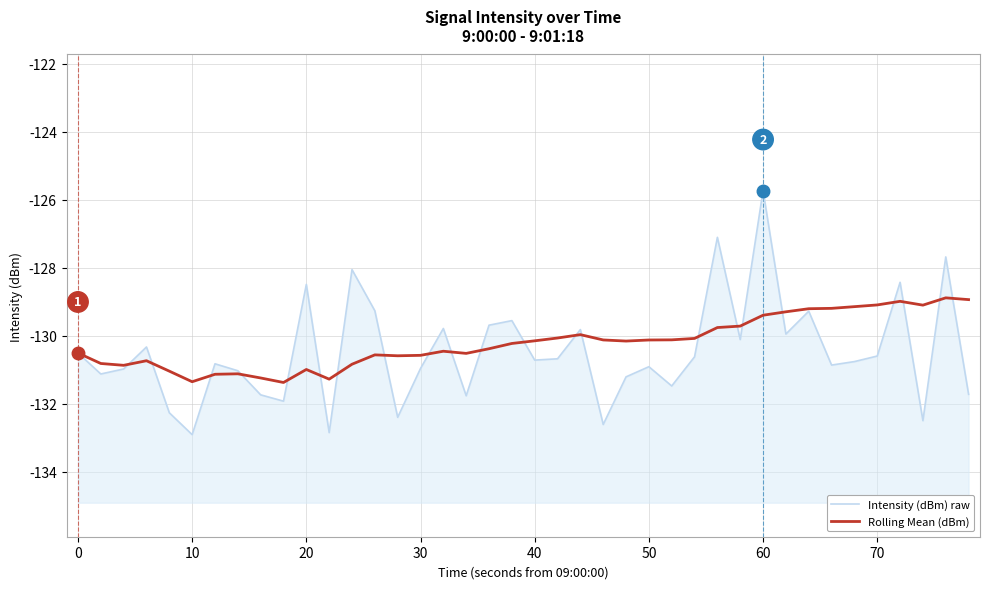

True or false: Rolling Mean (dBm) and Intensity (dBm) raw cross at least once.

True